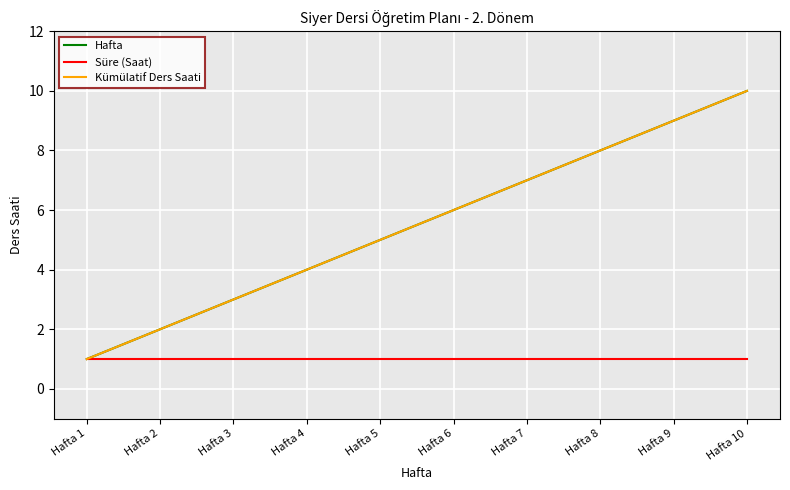

Does the chart have visible grid lines?

Yes